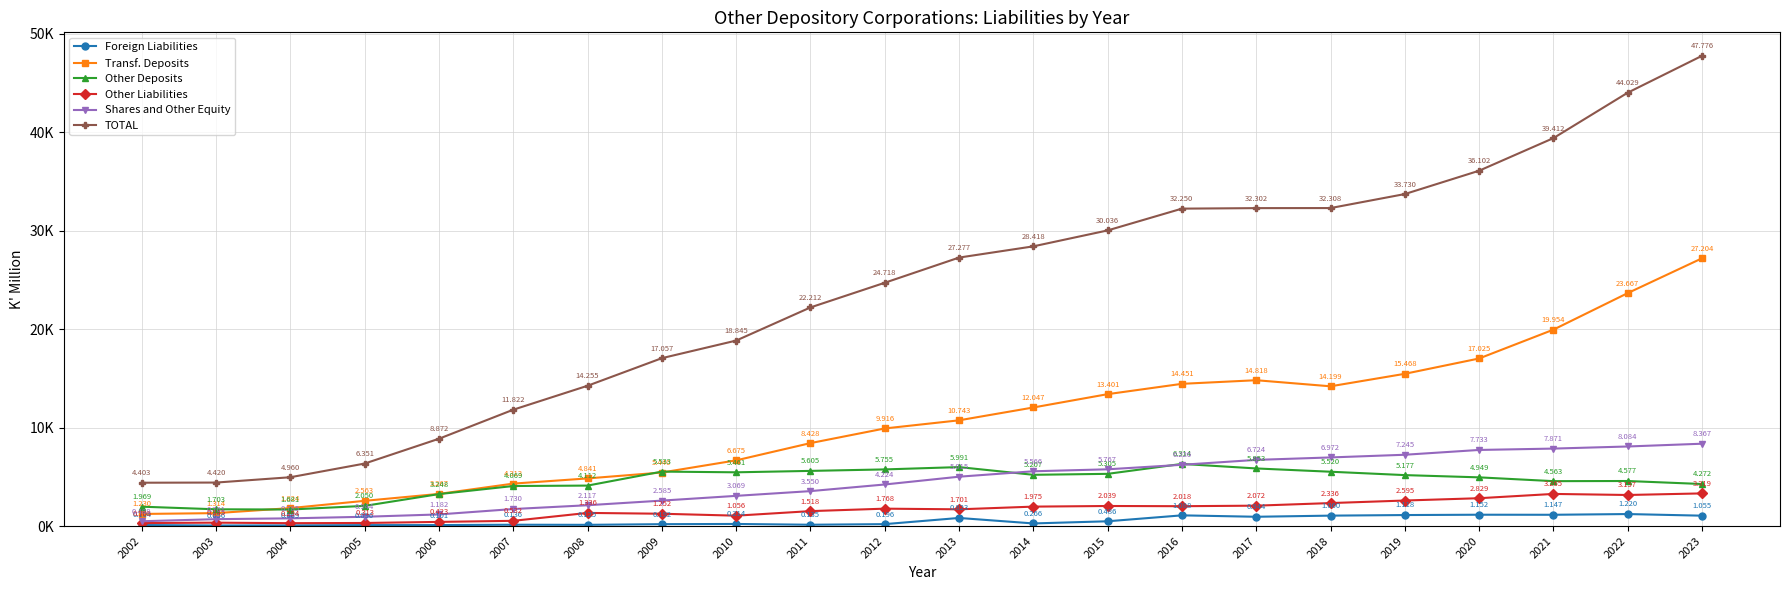

What is the sum of the Other Deposits values at 2010 and 2002?

7430.7